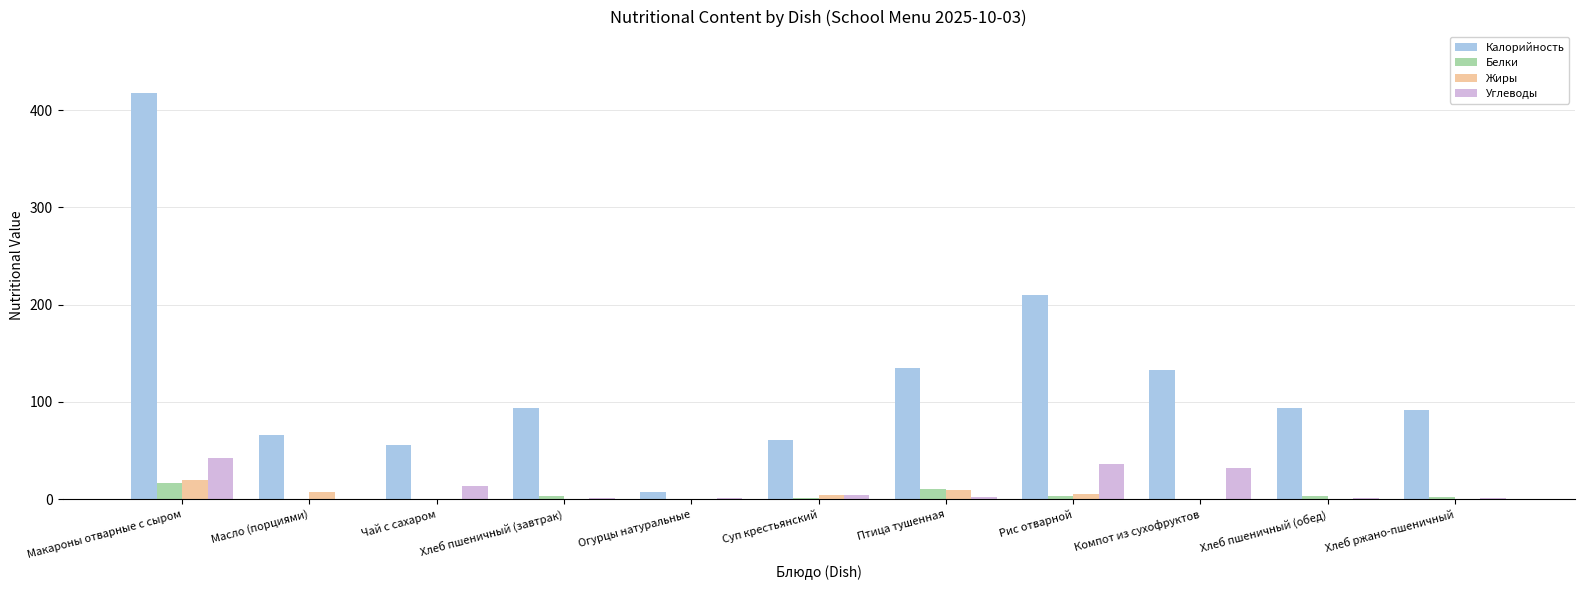

How many series are shown in this chart?

4